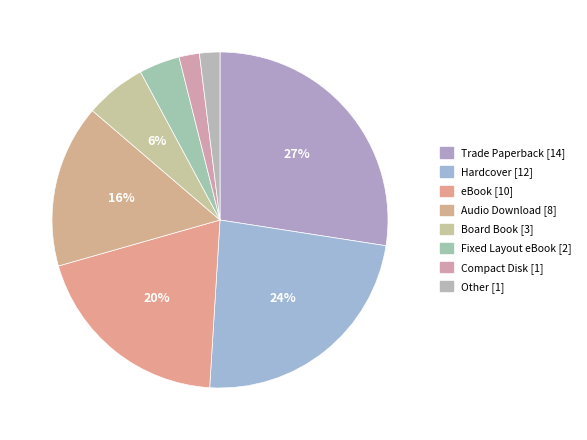

The Other [1] slice represents 2% of the pie. True or false?

True